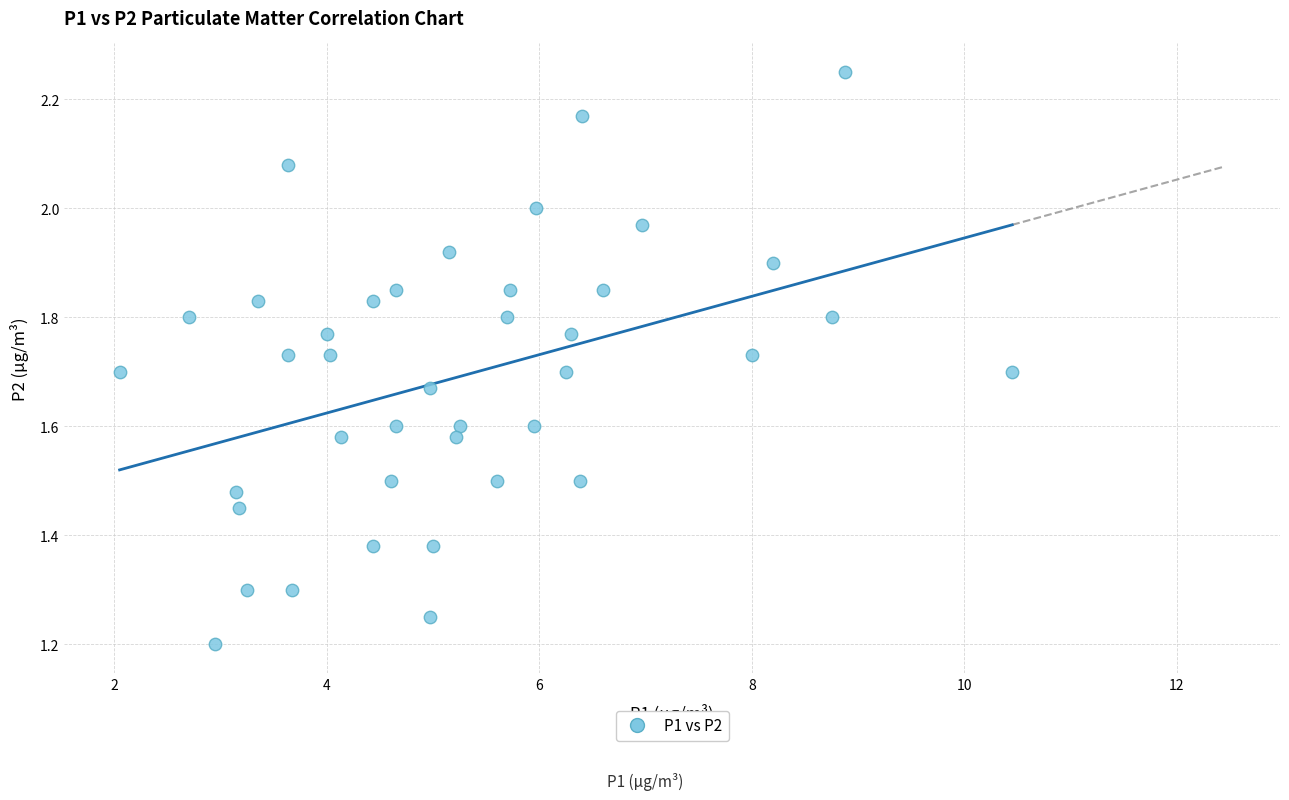

What is the range of X values (max minus min)?

8.4